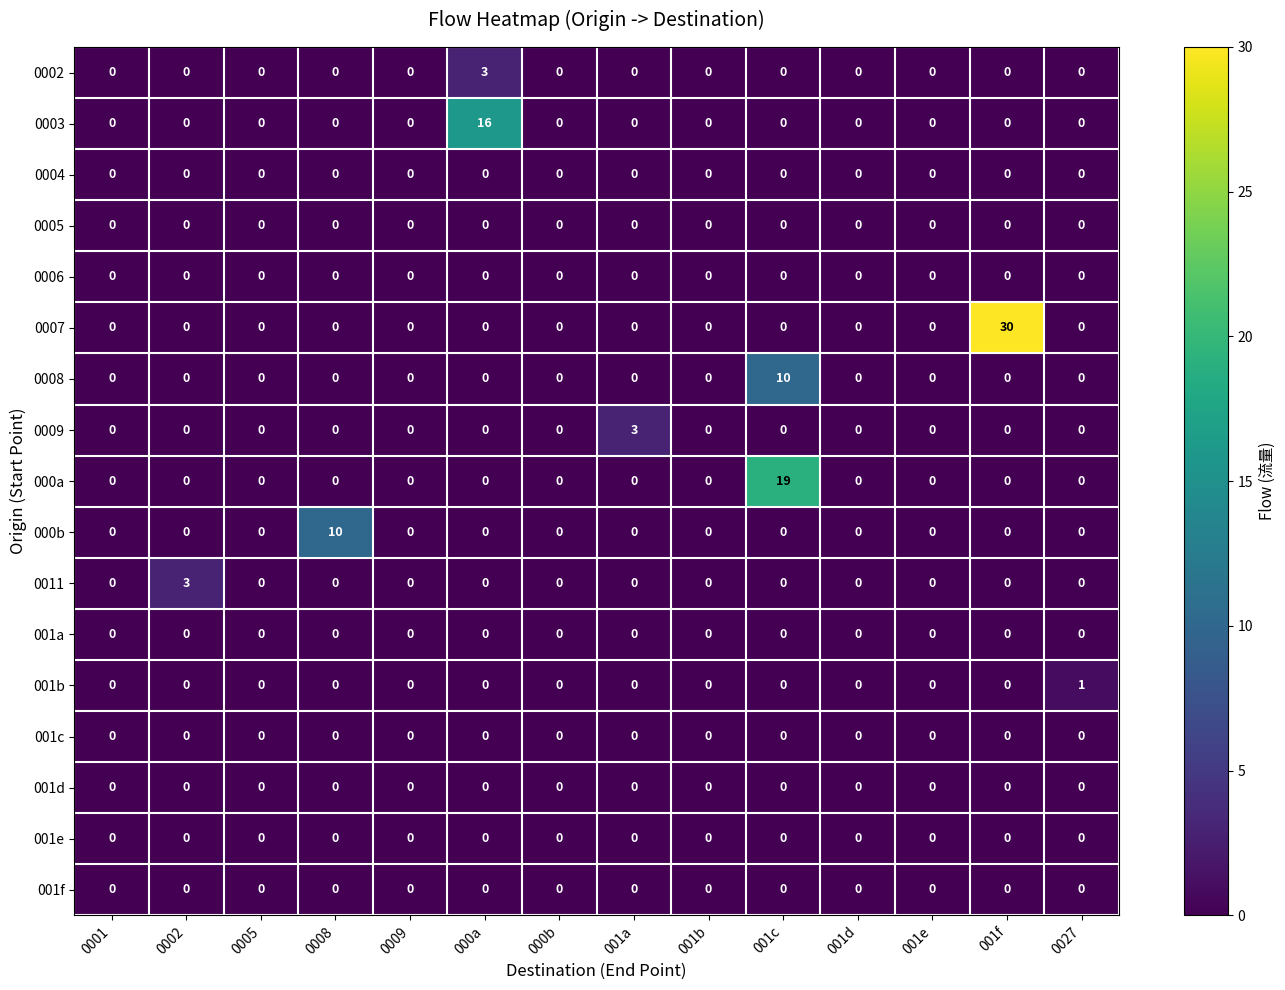

At how many categories does at least one series exceed 7?

4